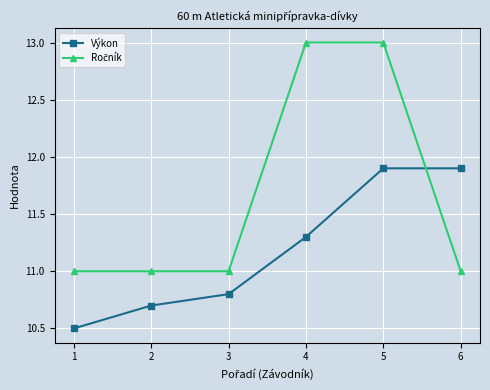

Which category has the lowest value in the Výkon series?

1